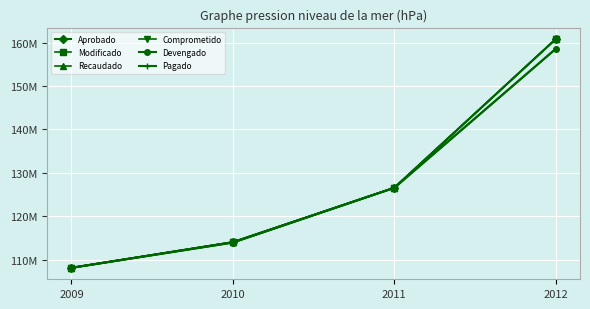

Is this an area chart (filled region under the line)?

No